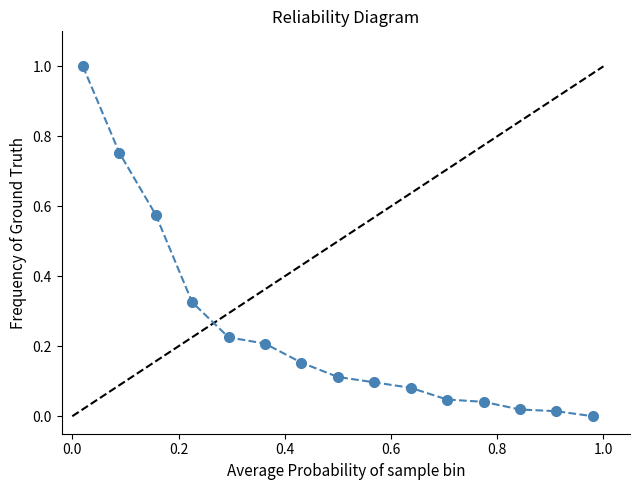

What is the difference between the maximum and minimum values?

1.0